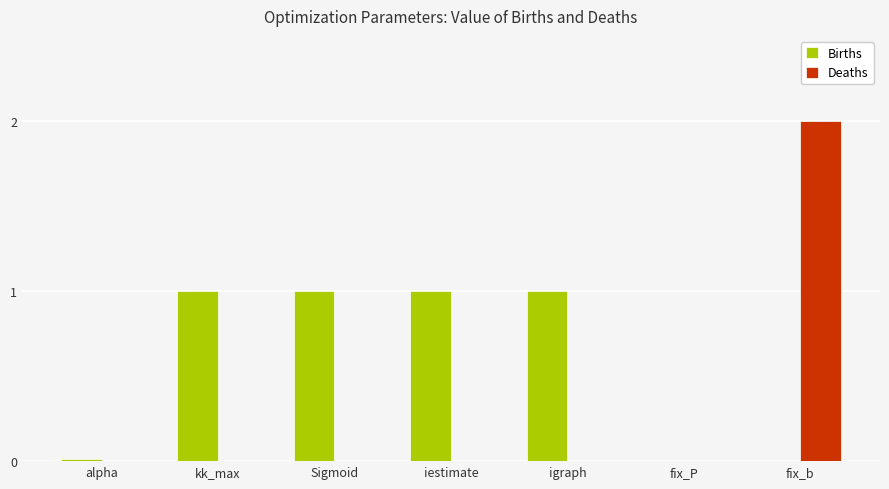

Which series has the largest range (max minus min)?

Deaths